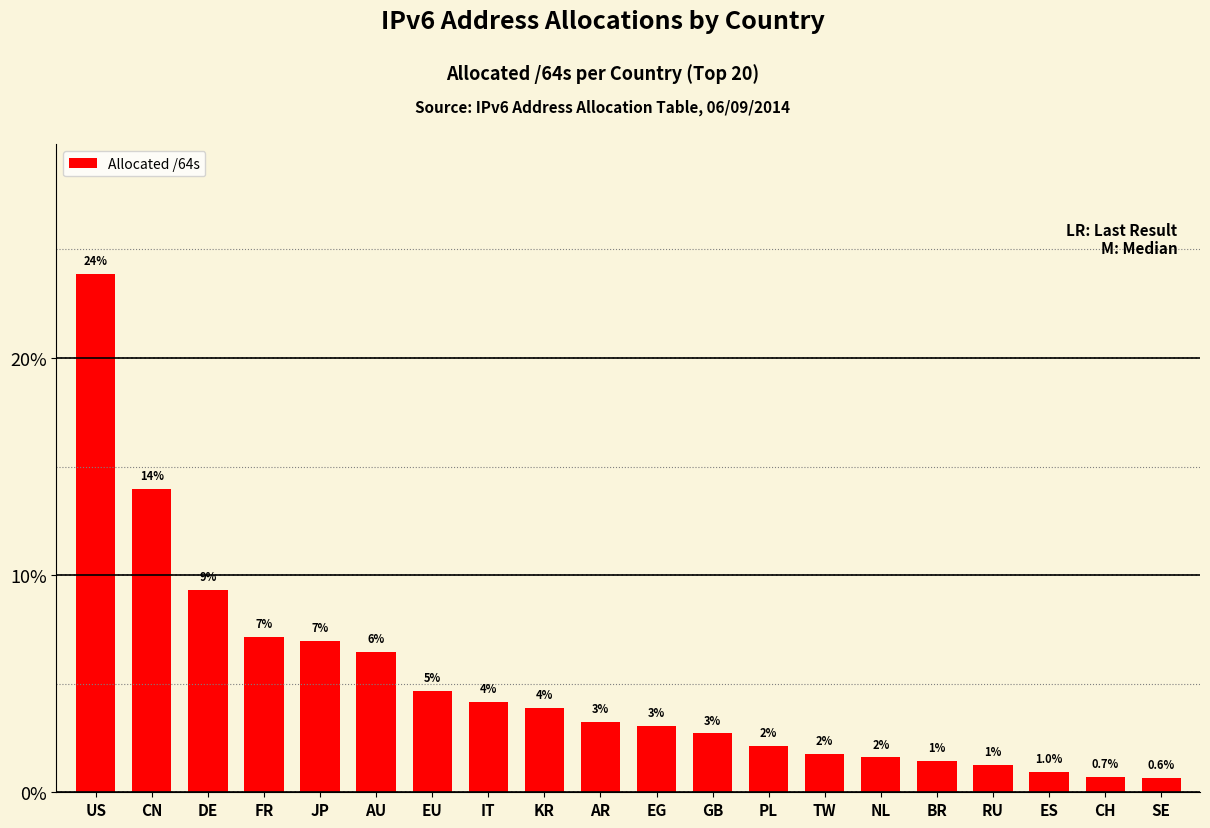

Are the bars horizontal?

No